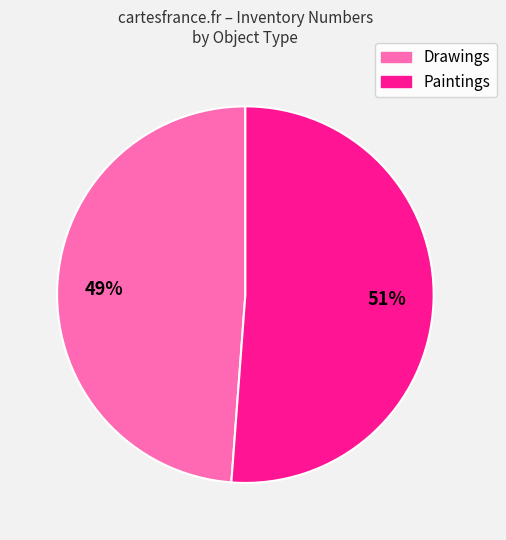

To the nearest percent, what is the difference between the largest and smallest slice percentages?

2%